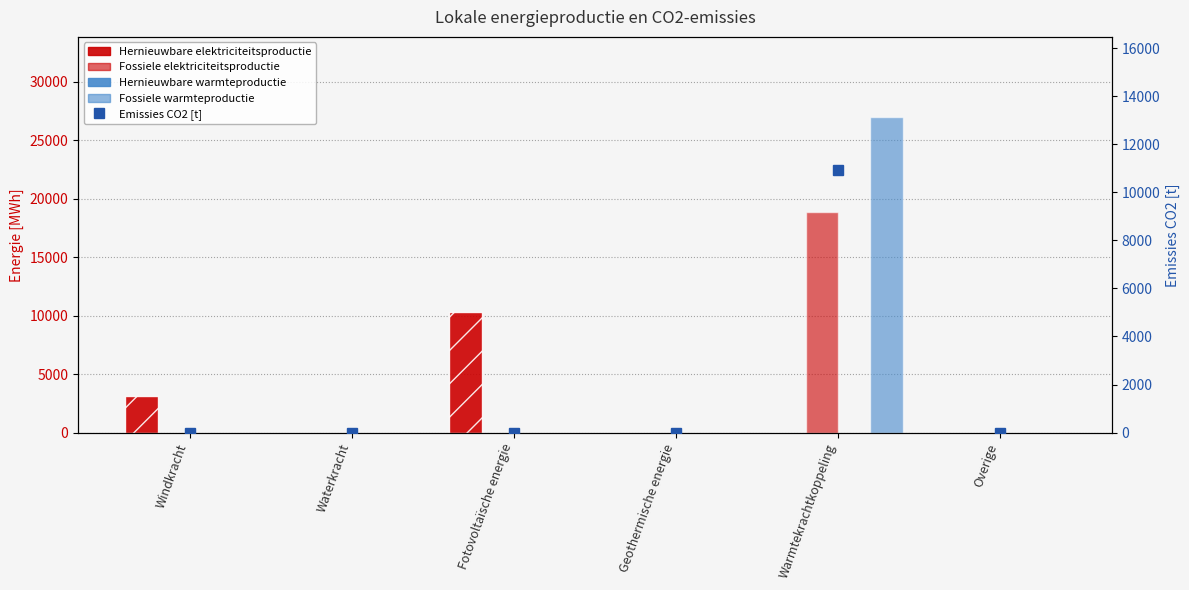

Reading left to right, extract all data points from this chart.

Hernieuwbare elektriciteitsproductie: Windkracht=3153.5	Waterkracht=0.0	Fotovoltaïsche energie=10333.7	Geothermische energie=0.0	Warmtekrachtkoppeling=0.0	Overige=0.0
Fossiele elektriciteitsproductie: Windkracht=0.0	Waterkracht=0.0	Fotovoltaïsche energie=0.0	Geothermische energie=0.0	Warmtekrachtkoppeling=18904.5	Overige=0.0
Hernieuwbare warmteproductie: Windkracht=0.0	Waterkracht=0.0	Fotovoltaïsche energie=0.0	Geothermische energie=0.0	Warmtekrachtkoppeling=0.0	Overige=0.0
Fossiele warmteproductie: Windkracht=0.0	Waterkracht=0.0	Fotovoltaïsche energie=0.0	Geothermische energie=0.0	Warmtekrachtkoppeling=27006.4	Overige=0.0
Emissies CO2 [t]: Windkracht=0.0	Waterkracht=0.0	Fotovoltaïsche energie=0.0	Geothermische energie=0.0	Warmtekrachtkoppeling=10910.6	Overige=0.0